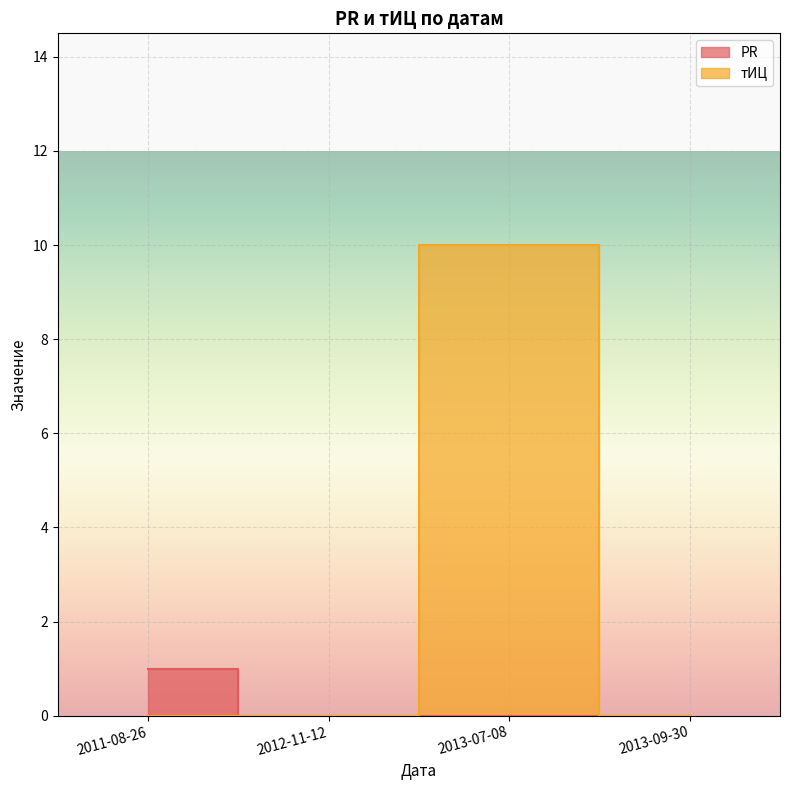

What is the difference between the maximum and minimum values in the PR series?

1